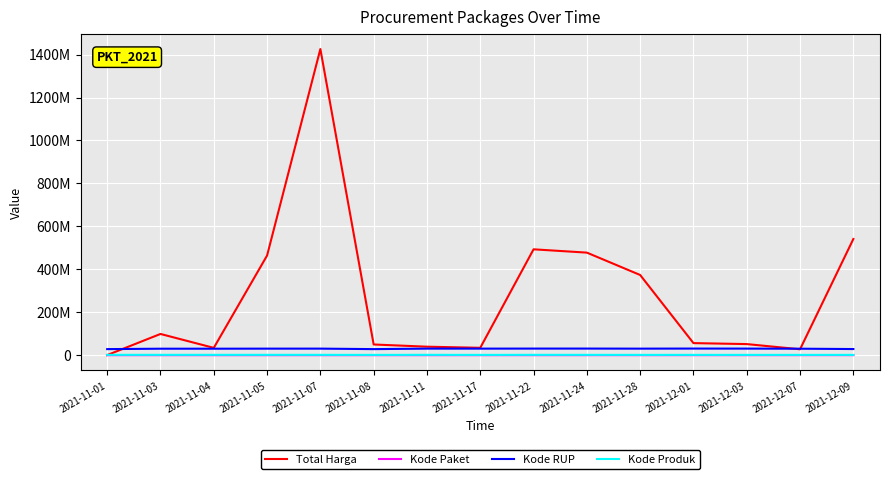

What is the spread (max minus min) of values at 2021-11-08?

49712768